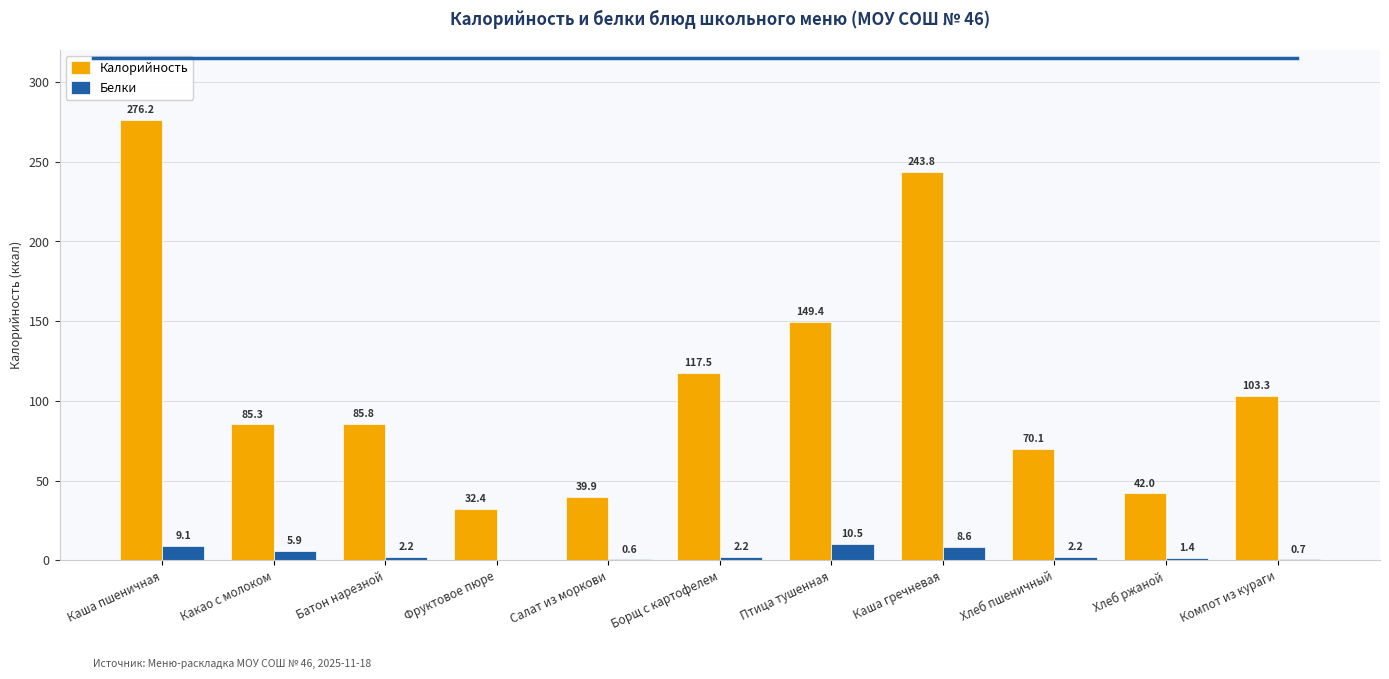

How many categories are shown in the chart?

11